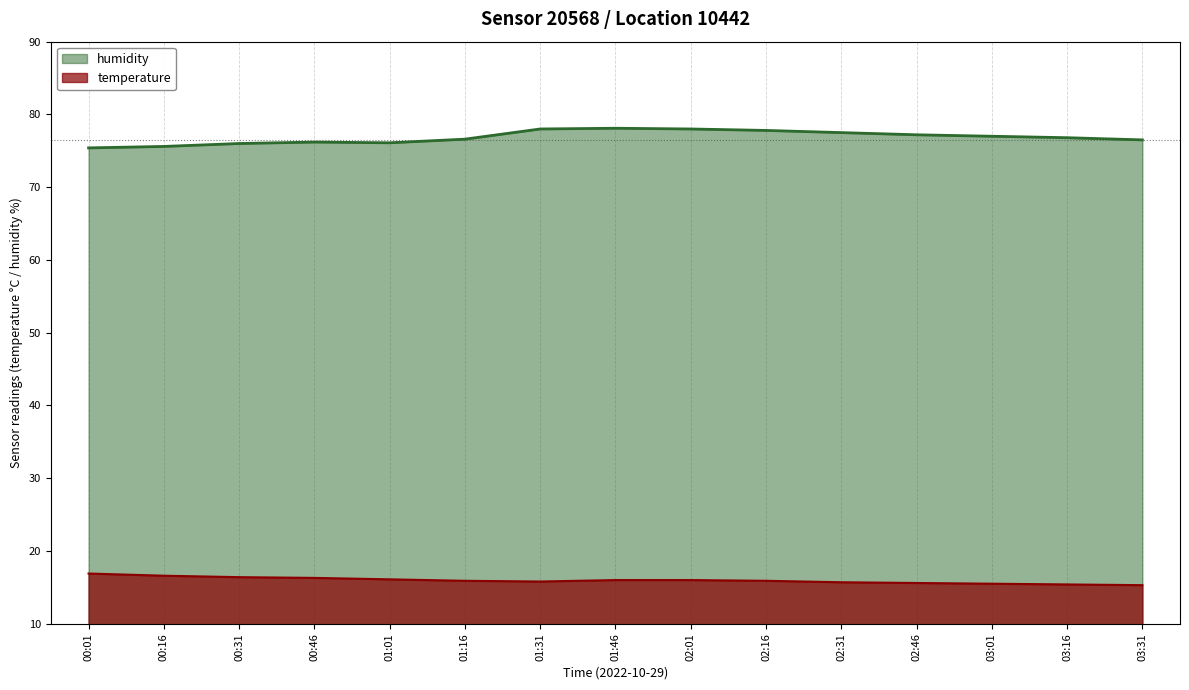

Does the chart have visible grid lines?

No